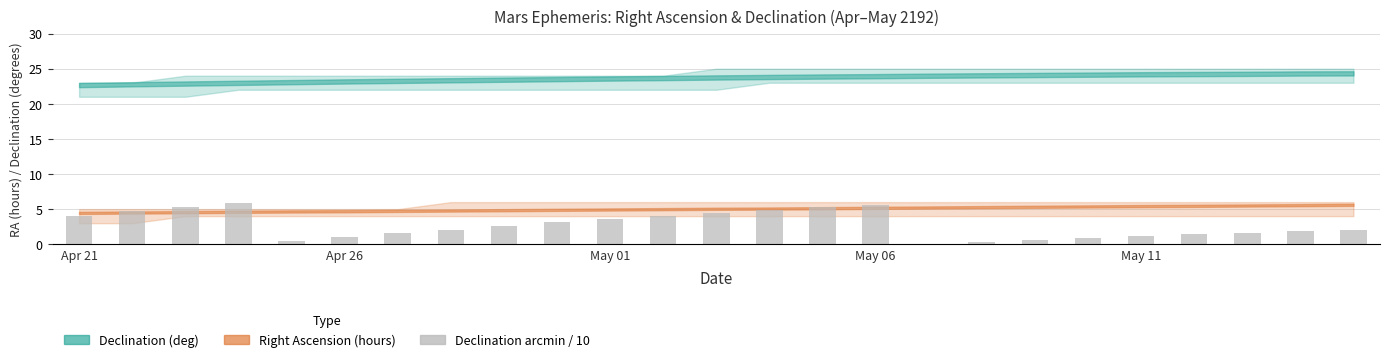

How many bars are there in total?

25